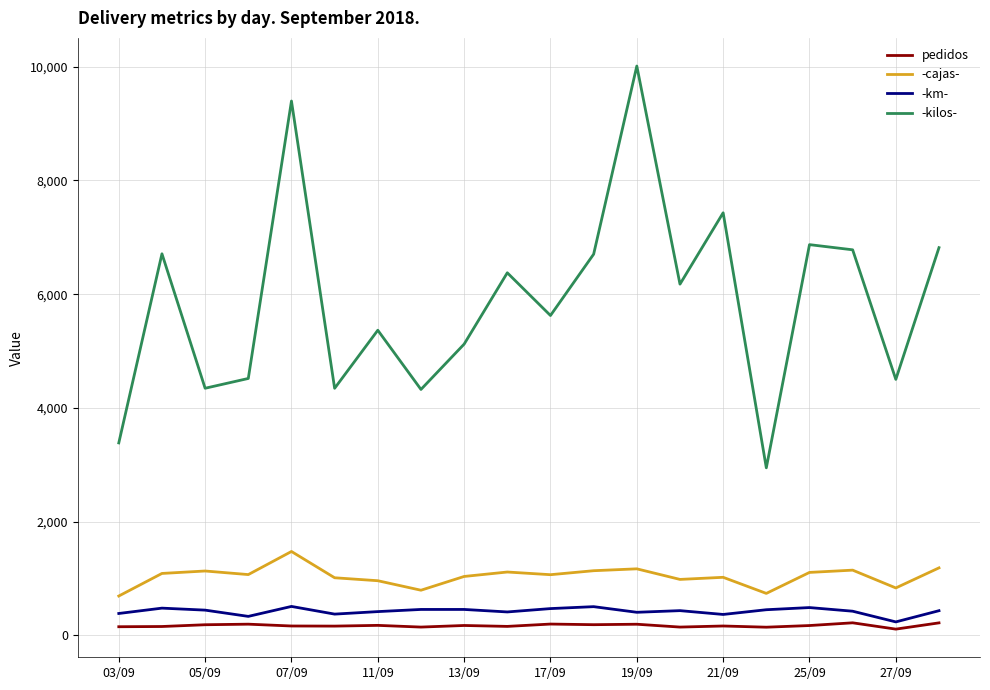

Which series has the largest range (max minus min)?

-kilos-